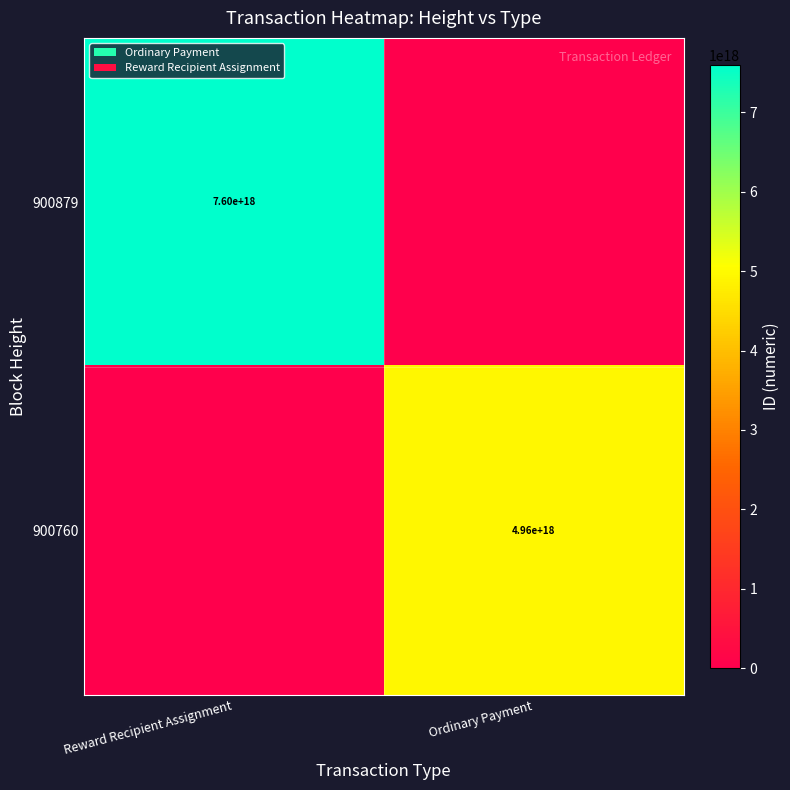

Is it true that 900760 equals 6609811467582964736 at Ordinary Payment?

False